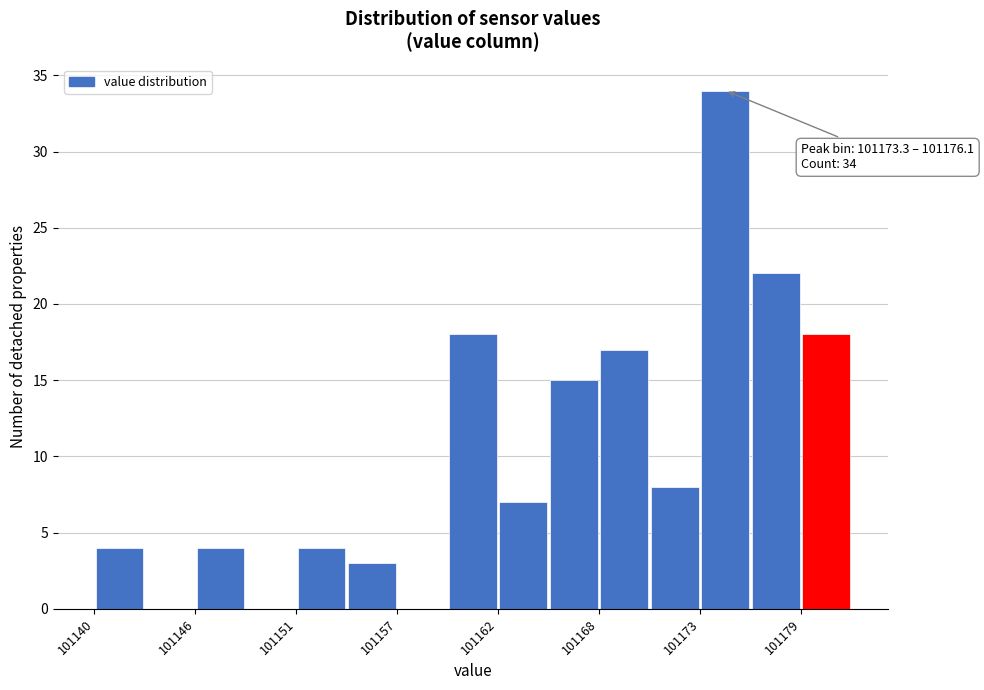

Around what value on the x-axis is the tallest bar? Give the approximate position of its centre, as read against the axis.

101175